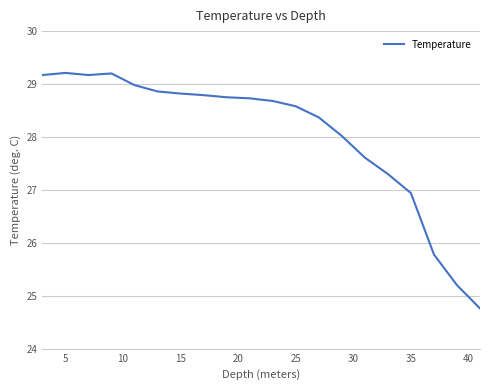

What is the greatest value displayed?

29.2